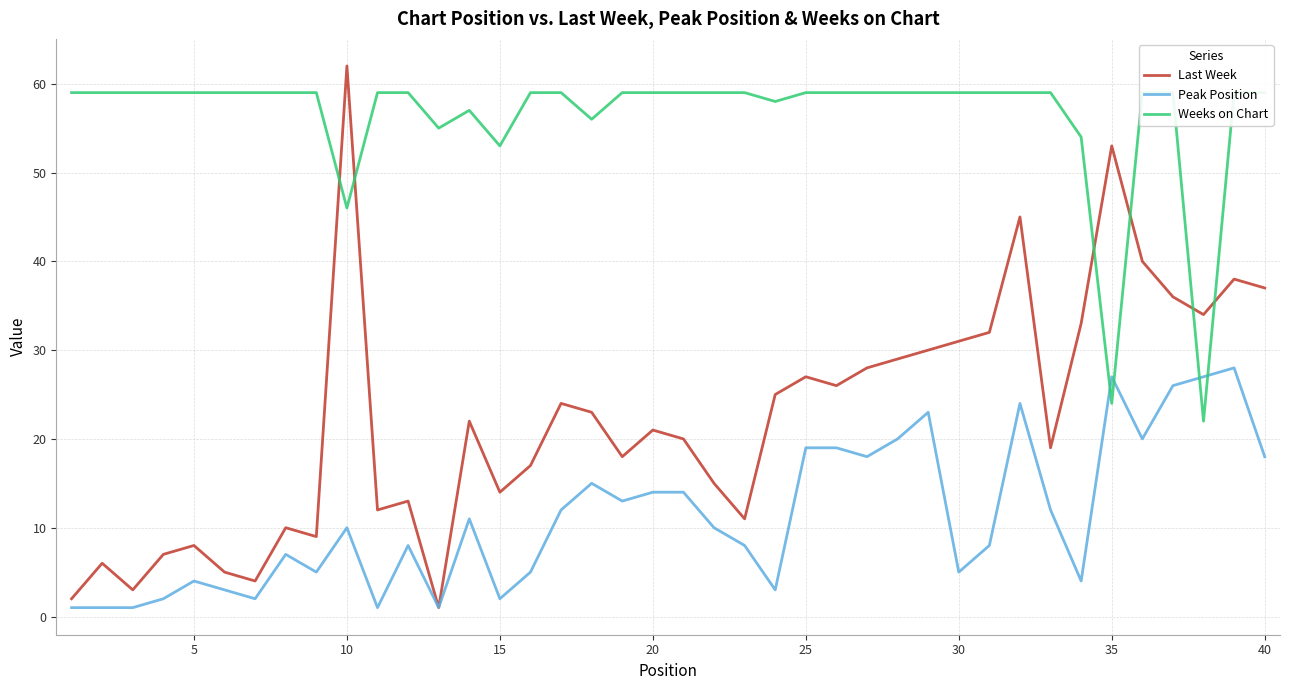

Is it true that Last Week equals 32 at 35?

False